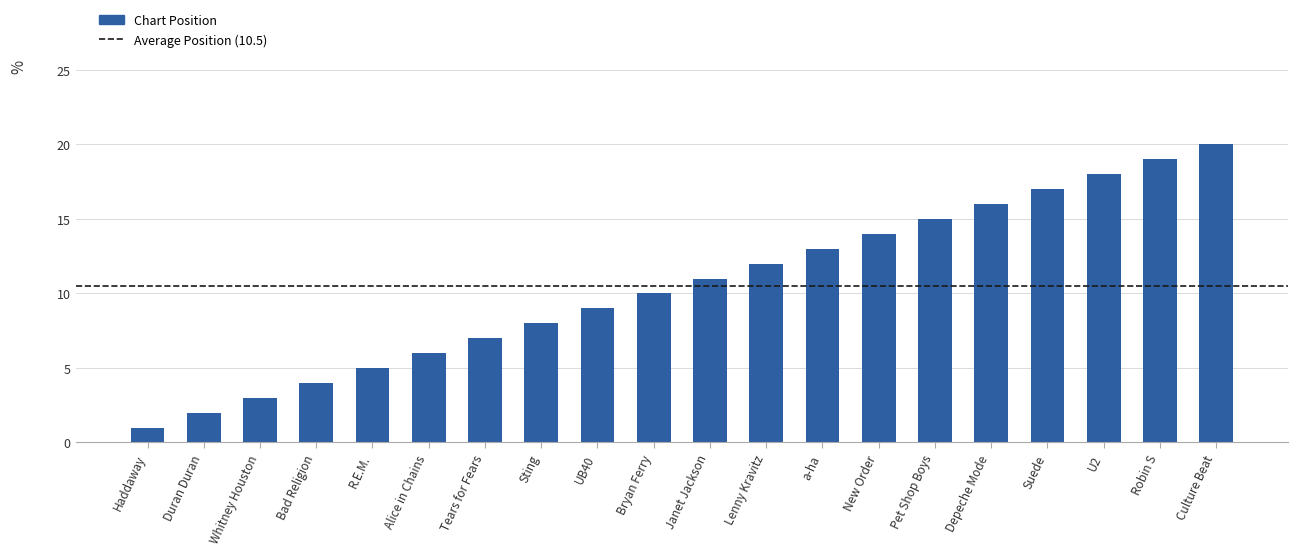

Reading right to left, extract all data points from this chart.

20	19	18	17	16	15	14	13	12	11	10	9	8	7	6	5	4	3	2	1